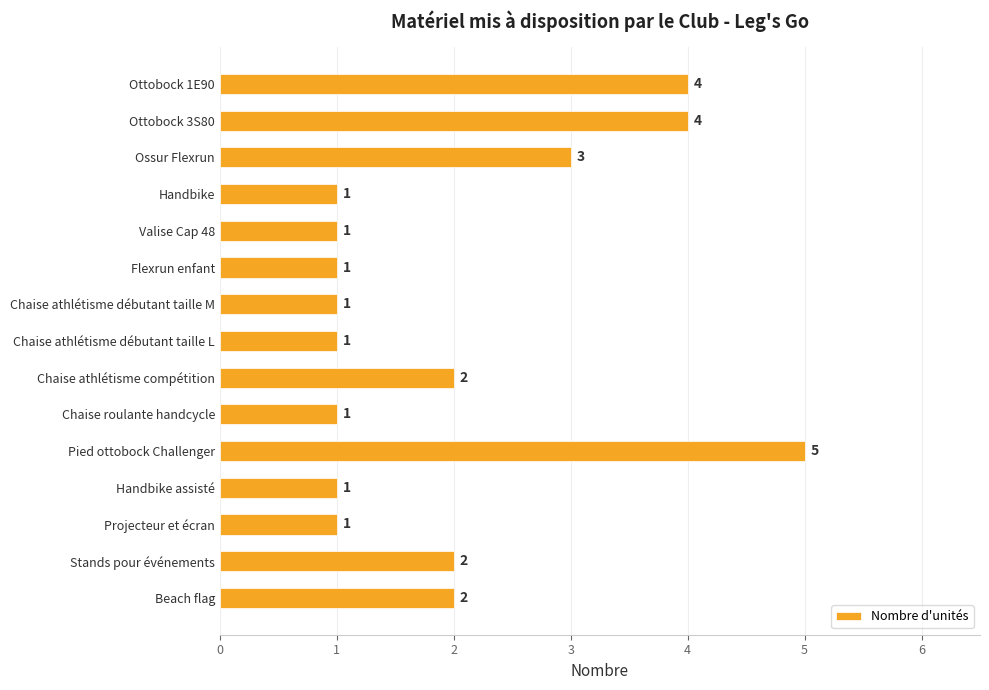

Where is the data nearest to the value 3?

Ossur Flexrun